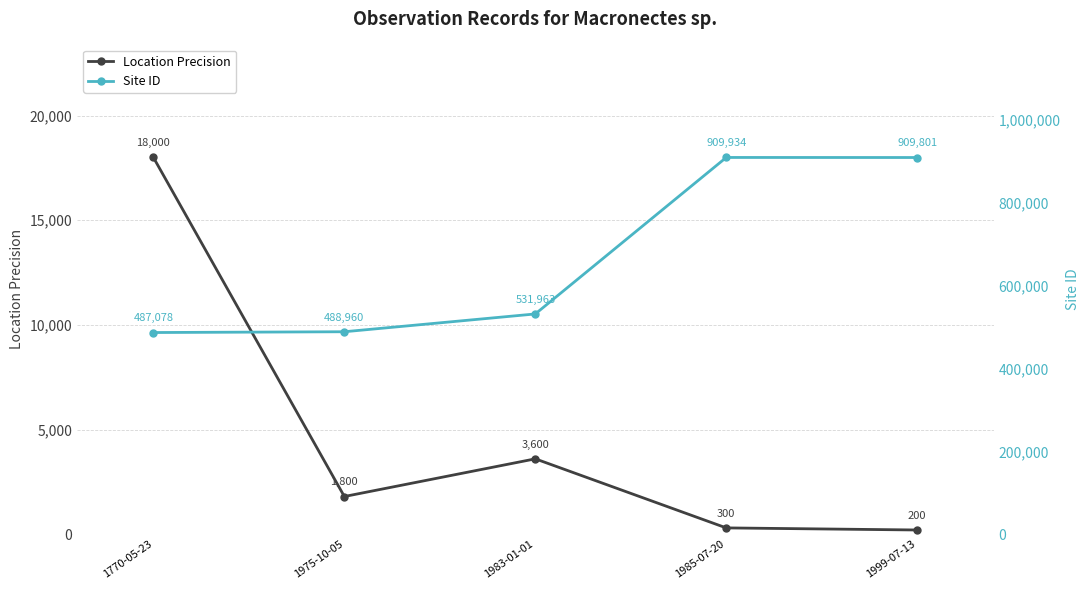

Is the value of Location Precision at 1975-10-05 greater than the value of Site ID at 1985-07-20?

No